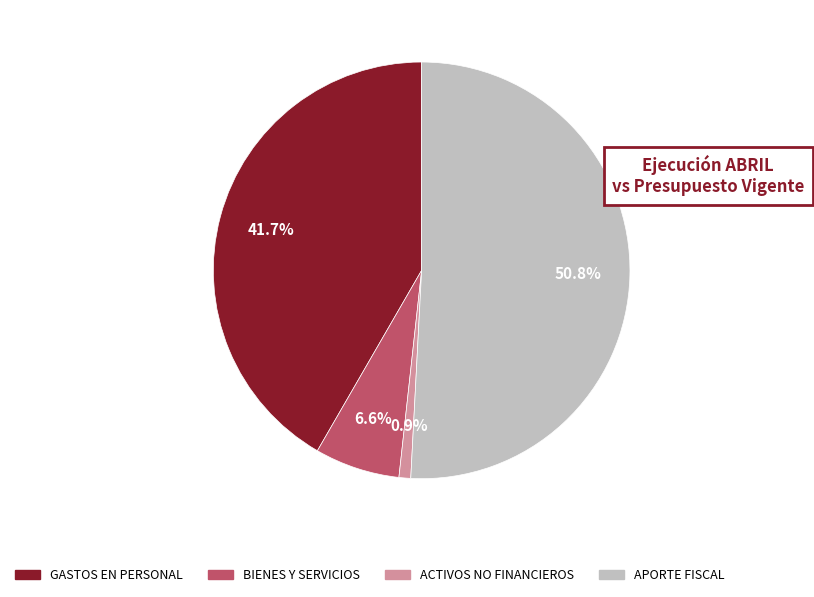

Does any single category account for the majority?

Yes